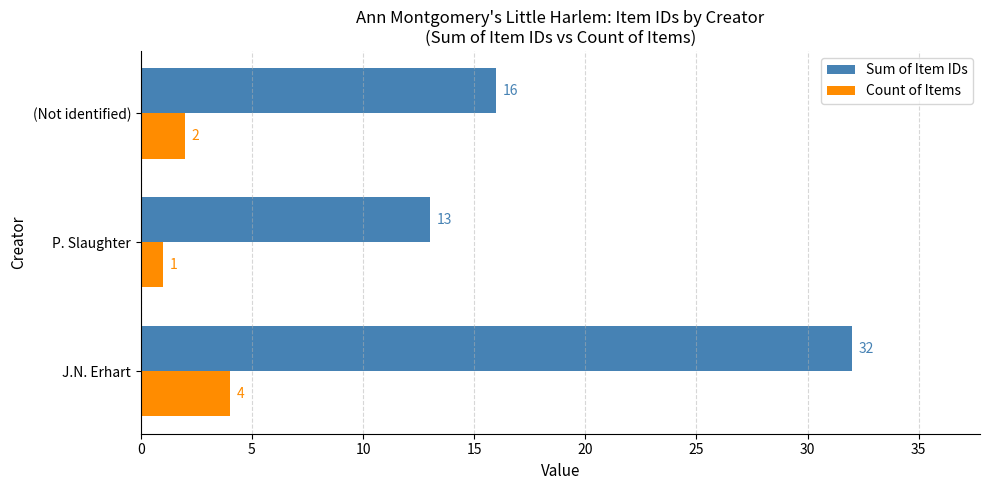

What is the highest value of the Count of Items series?

4